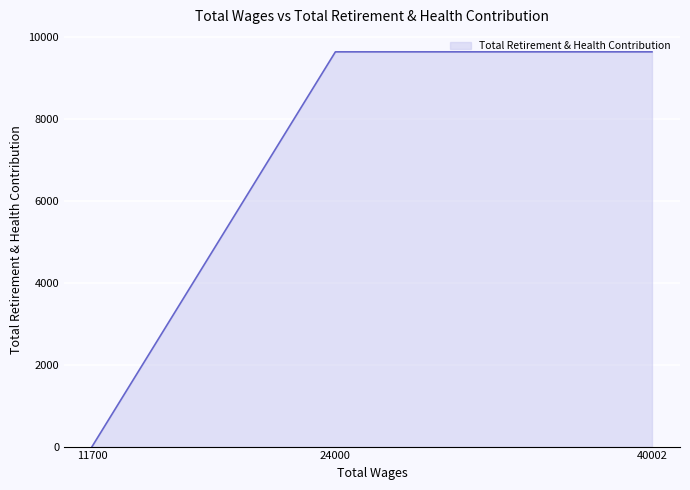

The chart shows a value of 9628 at 24000. True or false?

True